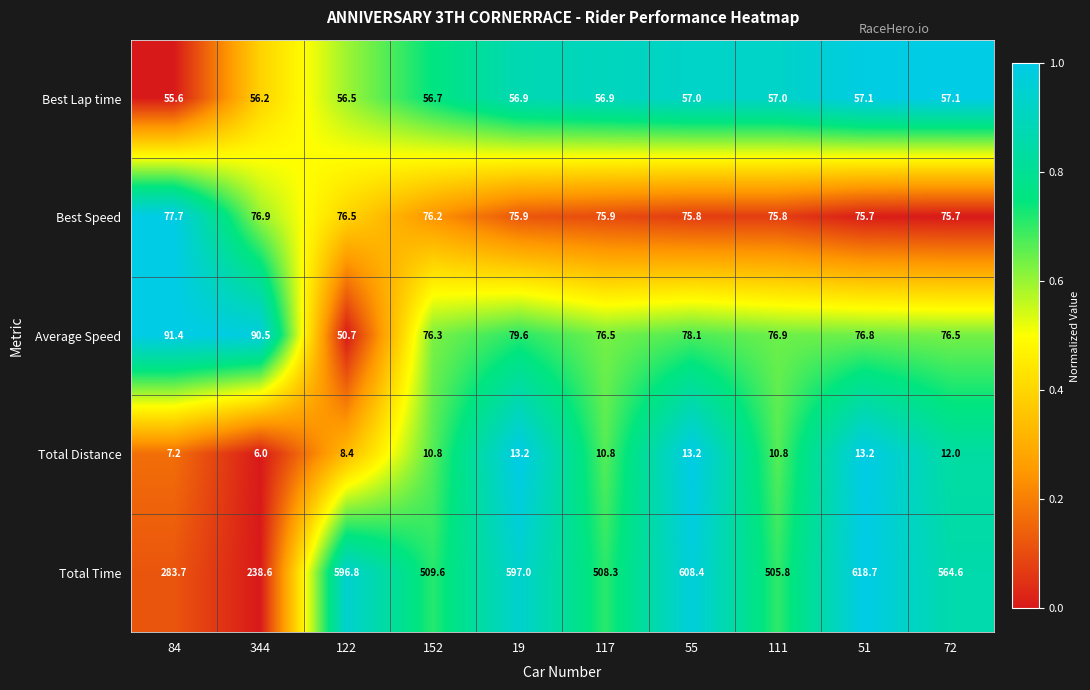

What is the difference between the Total Time values at 111 and 152?

3.8